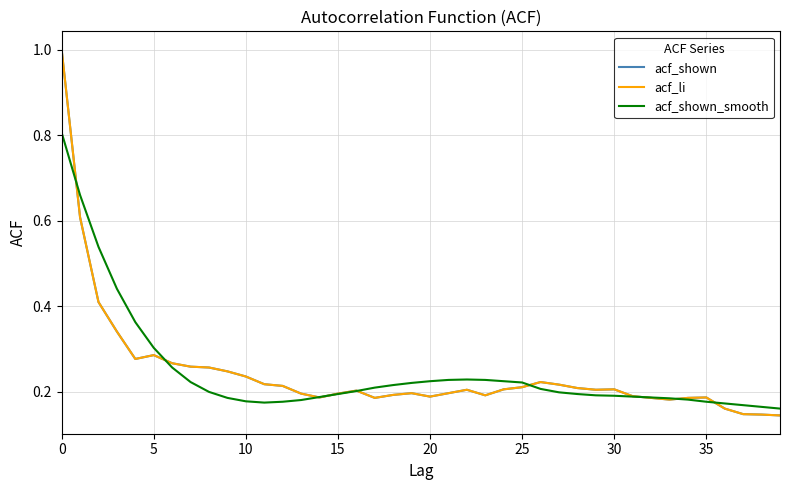

Does the chart have visible grid lines?

Yes